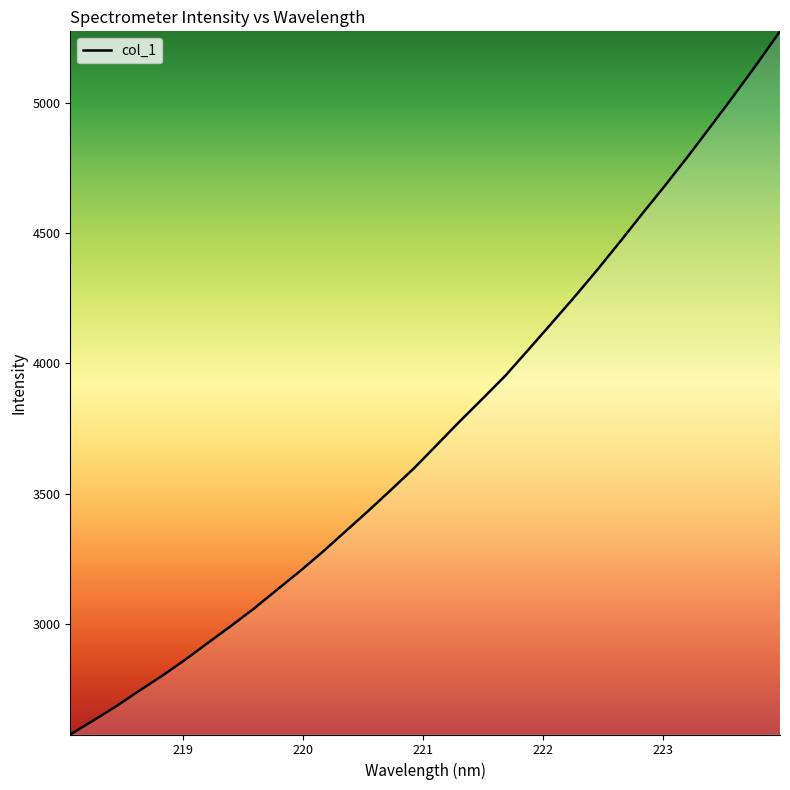

True or false: the data has more than 0 interior local peaks.

False